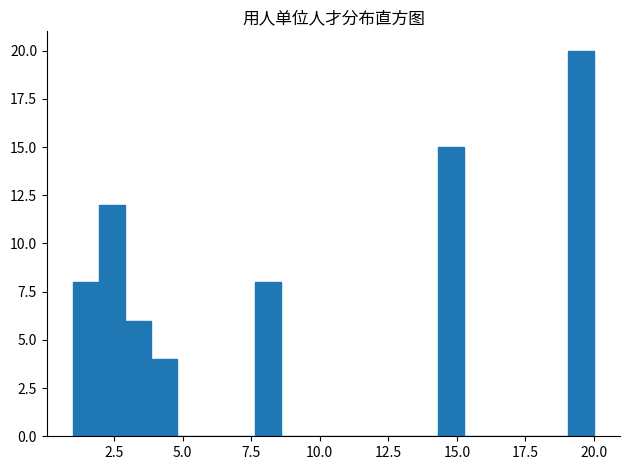

Read against the x-axis, roughly where is the centre of the tallest bar?

19.5